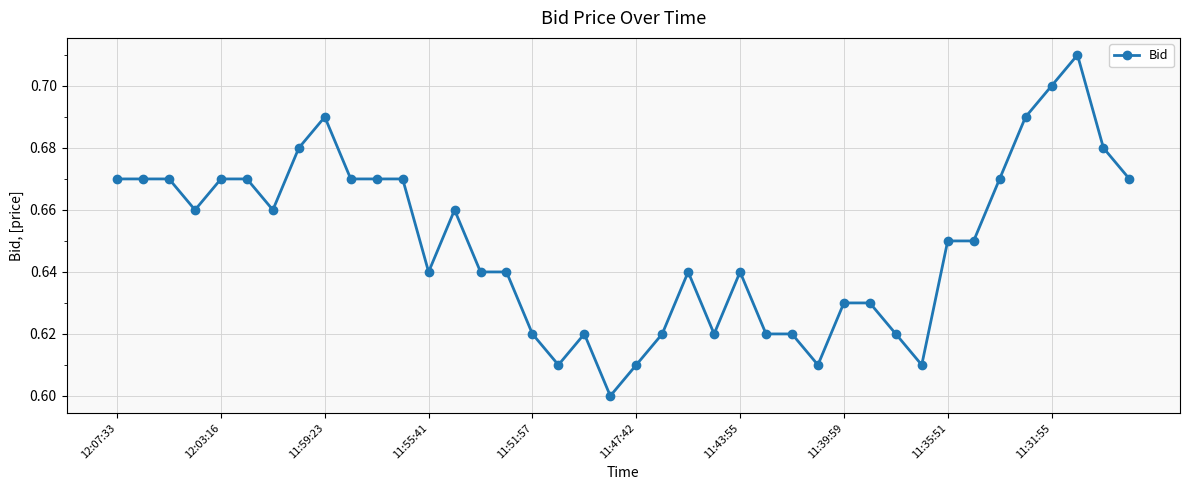

Count the values in the range 0 to 1.

40